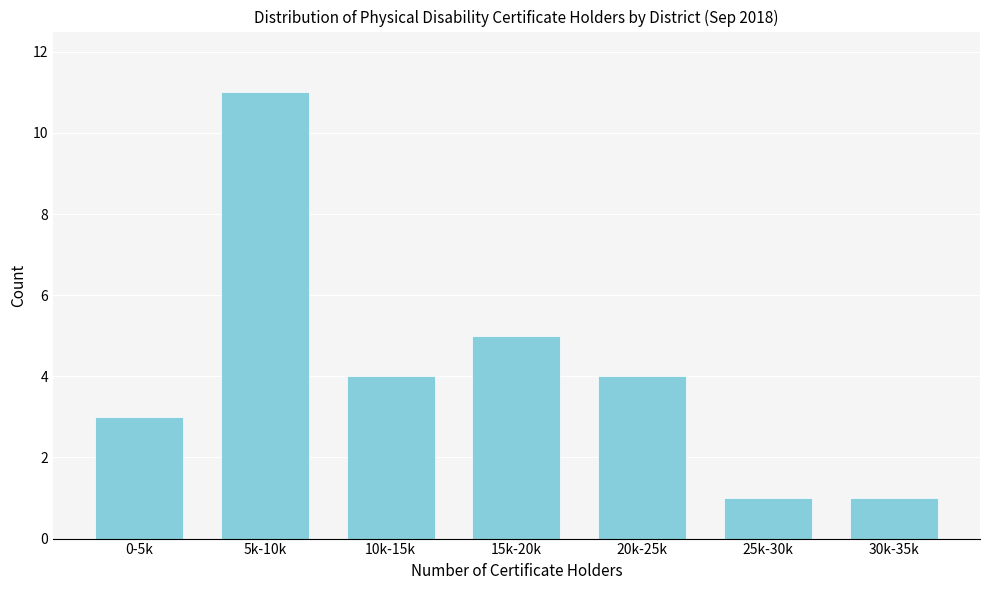

Reading right to left, transcribe all the data shown in this chart.

1	1	4	5	4	11	3